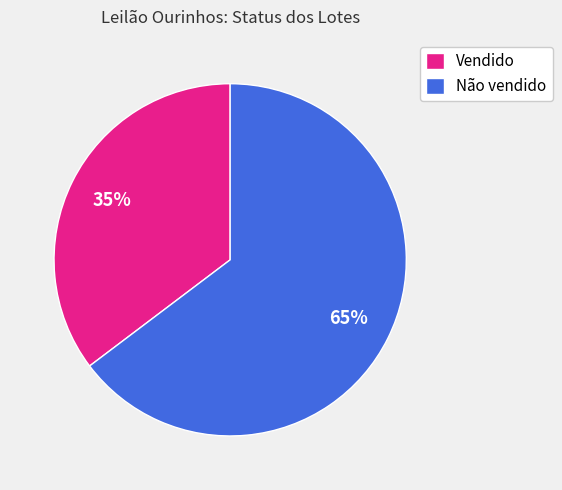

Do Não vendido and Vendido together represent more than half of the pie?

Yes